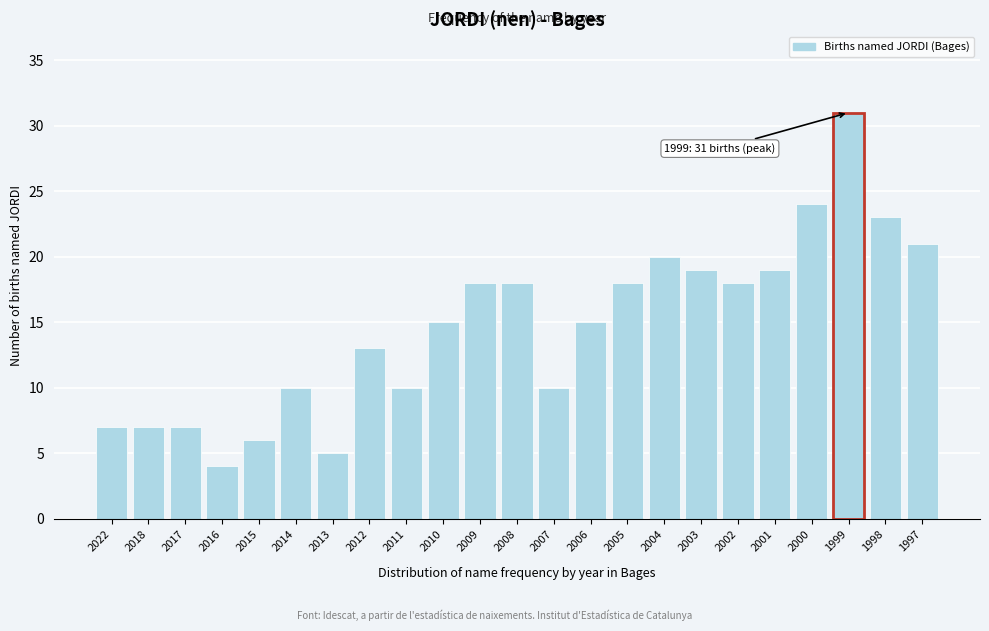

Reading left to right, extract all data points from this chart.

7	7	7	4	6	10	5	13	10	15	18	18	10	15	18	20	19	18	19	24	31	23	21